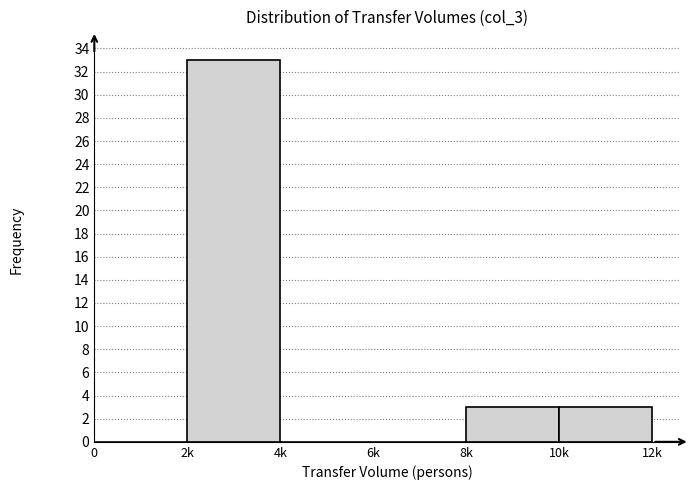

Reading right to left, transcribe all the data shown in this chart.

10k=3	8k=3	6k=0	4k=0	2k=33	0=0